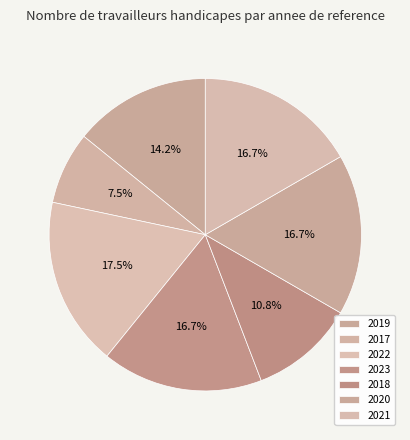

Count the number of slices in the pie.

7